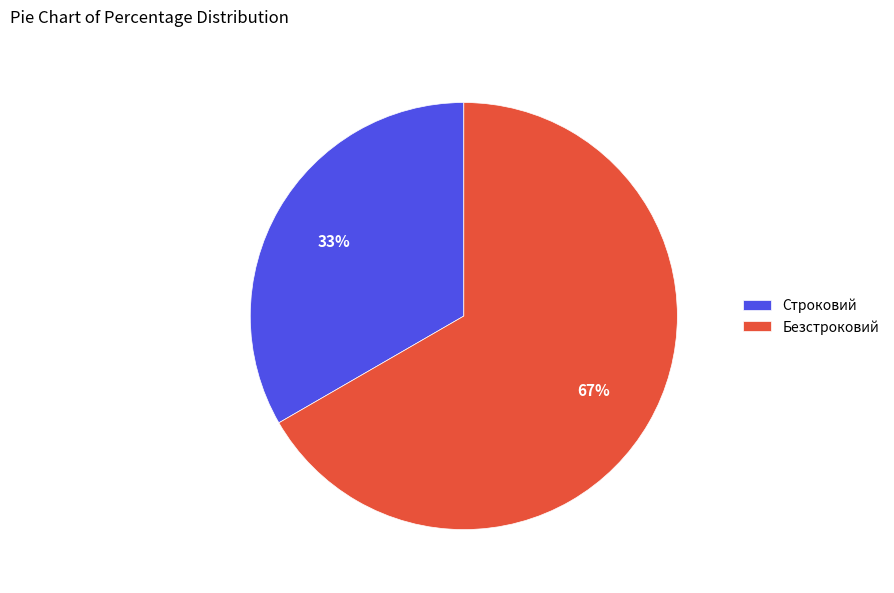

Is Безстроковий the majority of the pie?

Yes